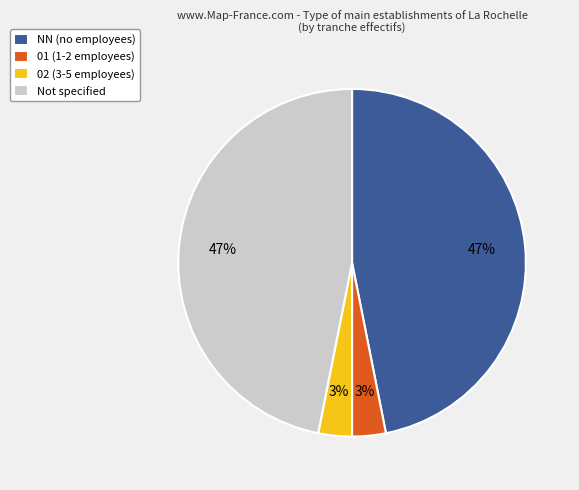

Is there any slice that represents more than half of the pie?

No